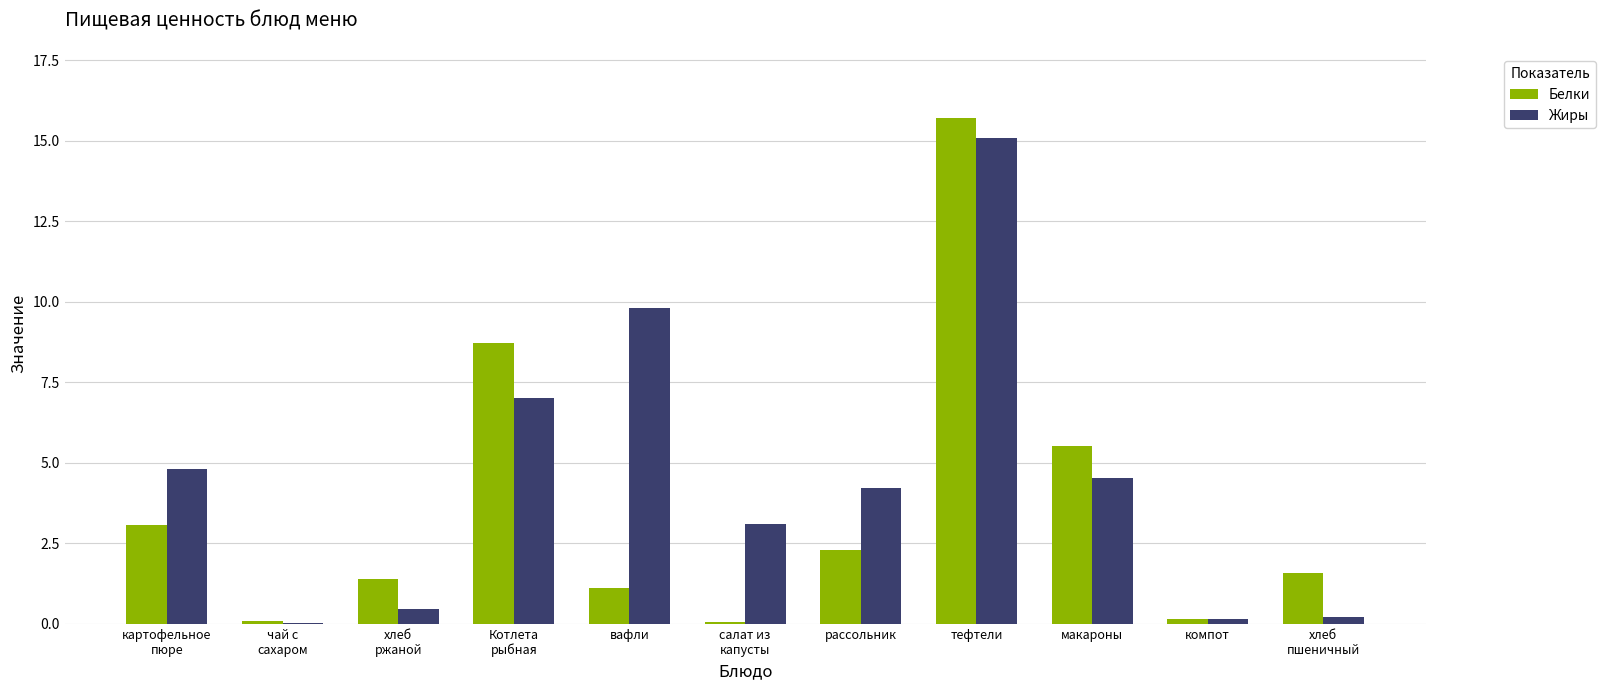

How many data points does each series have?

11